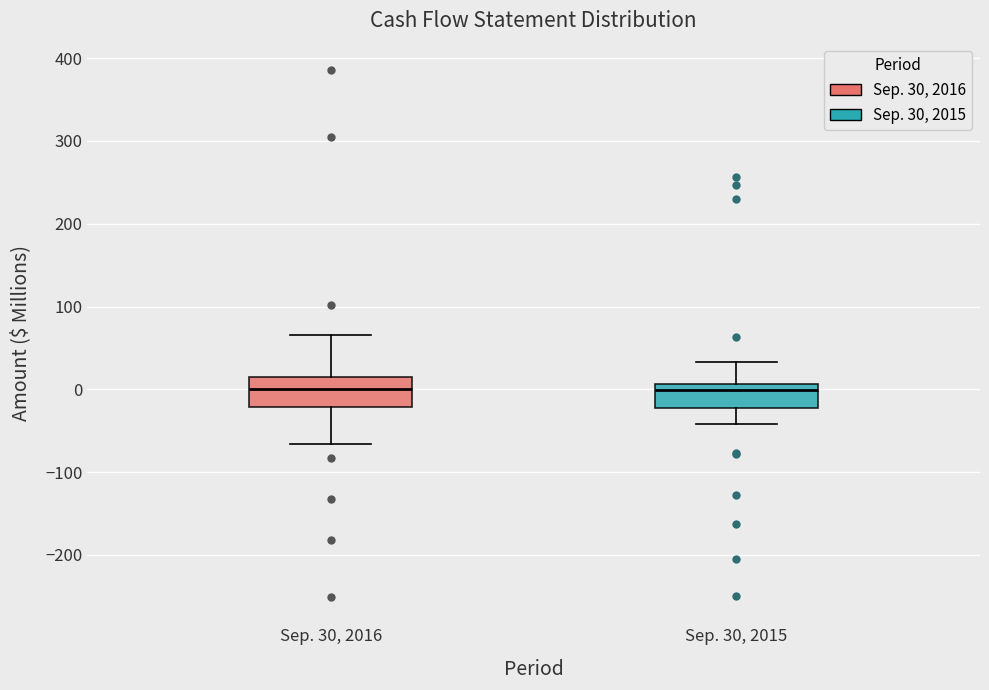

Reading left to right, transcribe this box plot: for each box, give where its median line is, the range the box spans, and where its two whiskers end, as read against the y-axis. The values are not printed on the chart, so give them approximately, as read against the axis.

Sep. 30, 2016: median 0, box -20 to 10, whiskers -70 to 70
Sep. 30, 2015: median 0, box -20 to 10, whiskers -40 to 30